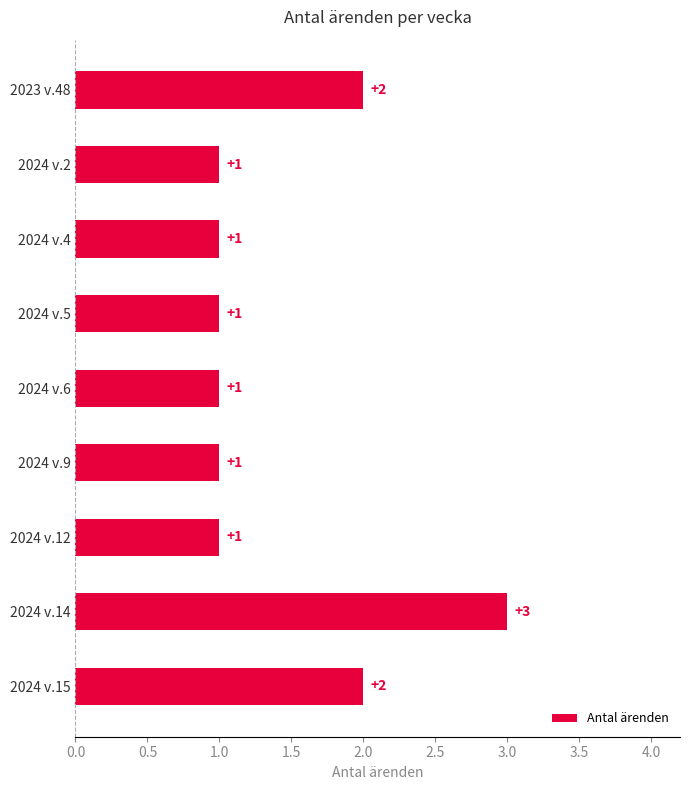

The chart shows a value of 2 at 2024 v.14. True or false?

False